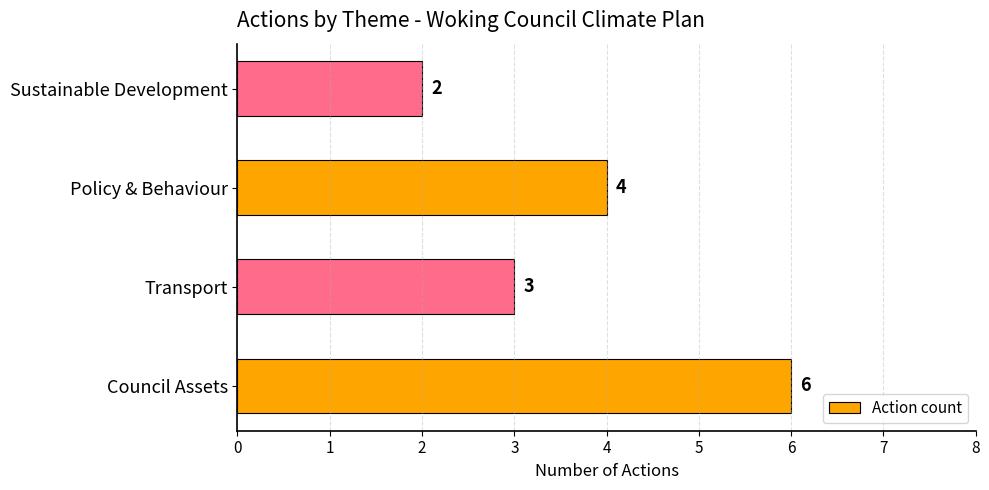

Rank the categories by value from highest to lowest.

Council Assets, Policy & Behaviour, Transport, Sustainable Development